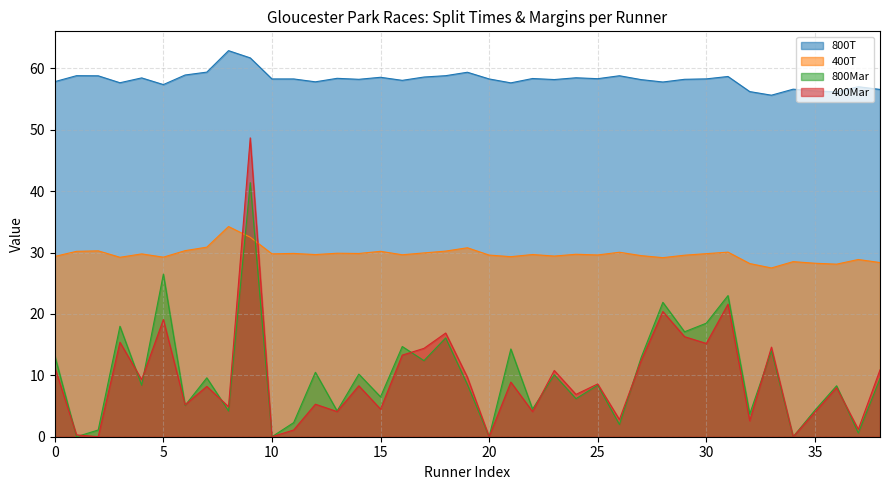

In 800T, how many points are higher than both neighbors (excluding endpoints)?

12